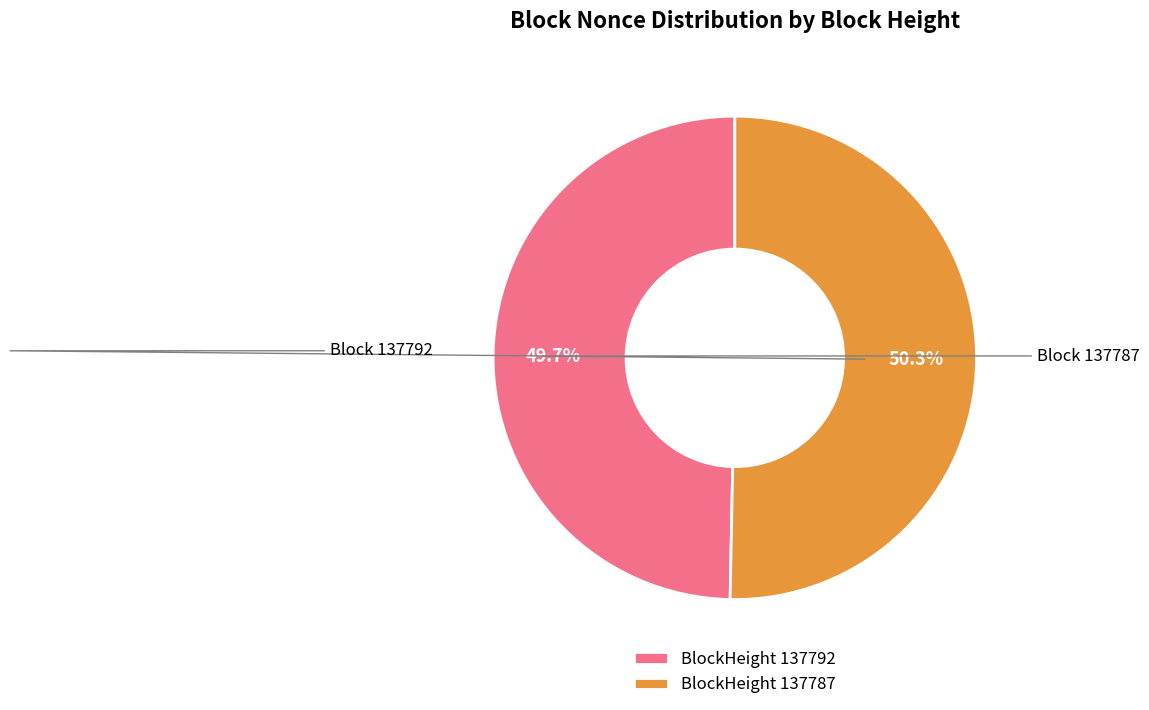

What percentage is NOT represented by BlockHeight 137792?

50.3%